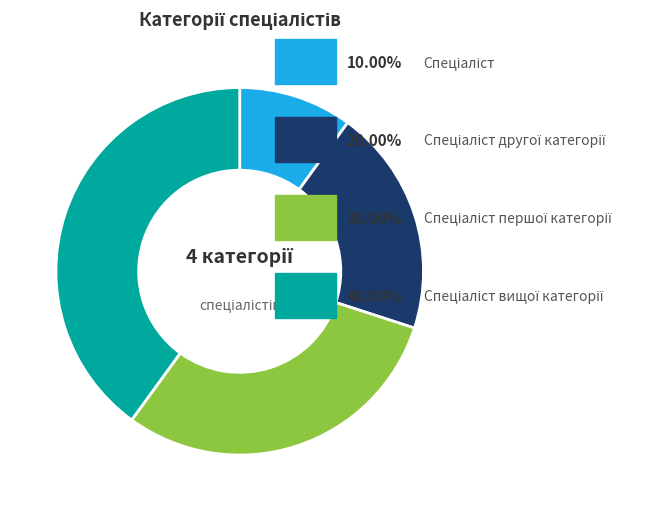

Does any single category account for the majority?

No